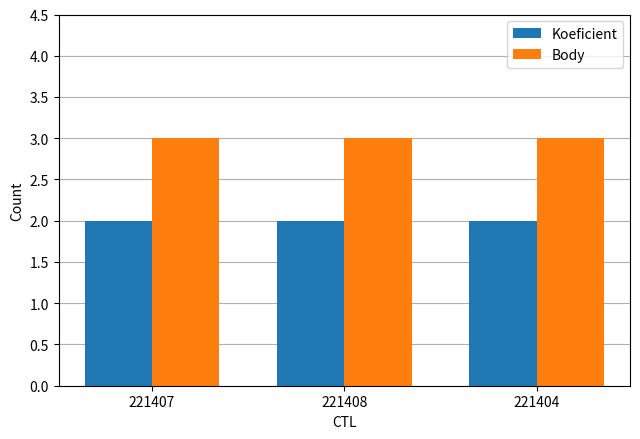

What is the total value across all series at 221407?

5